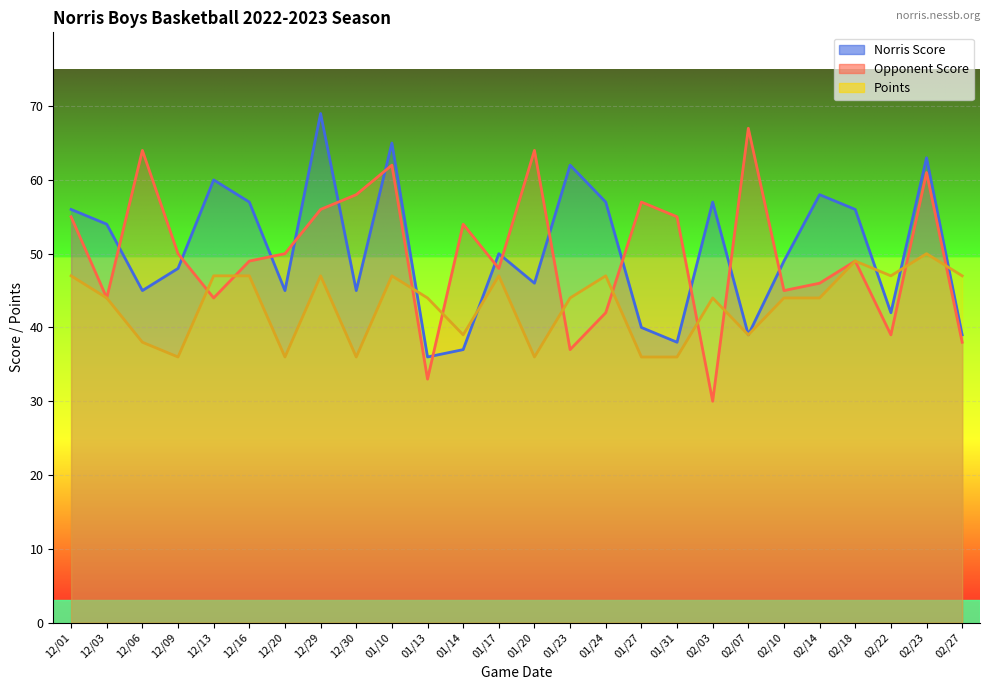

Where is the first local maximum for Norris Score?

12/13